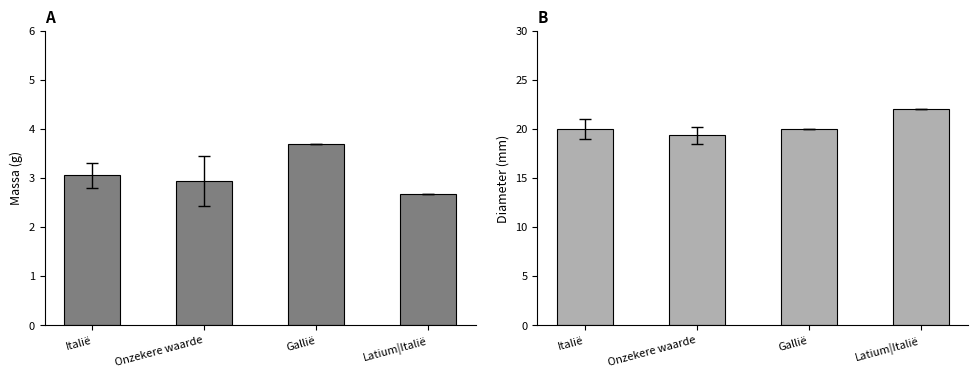

How many data points in Diameter are less than 20?

1